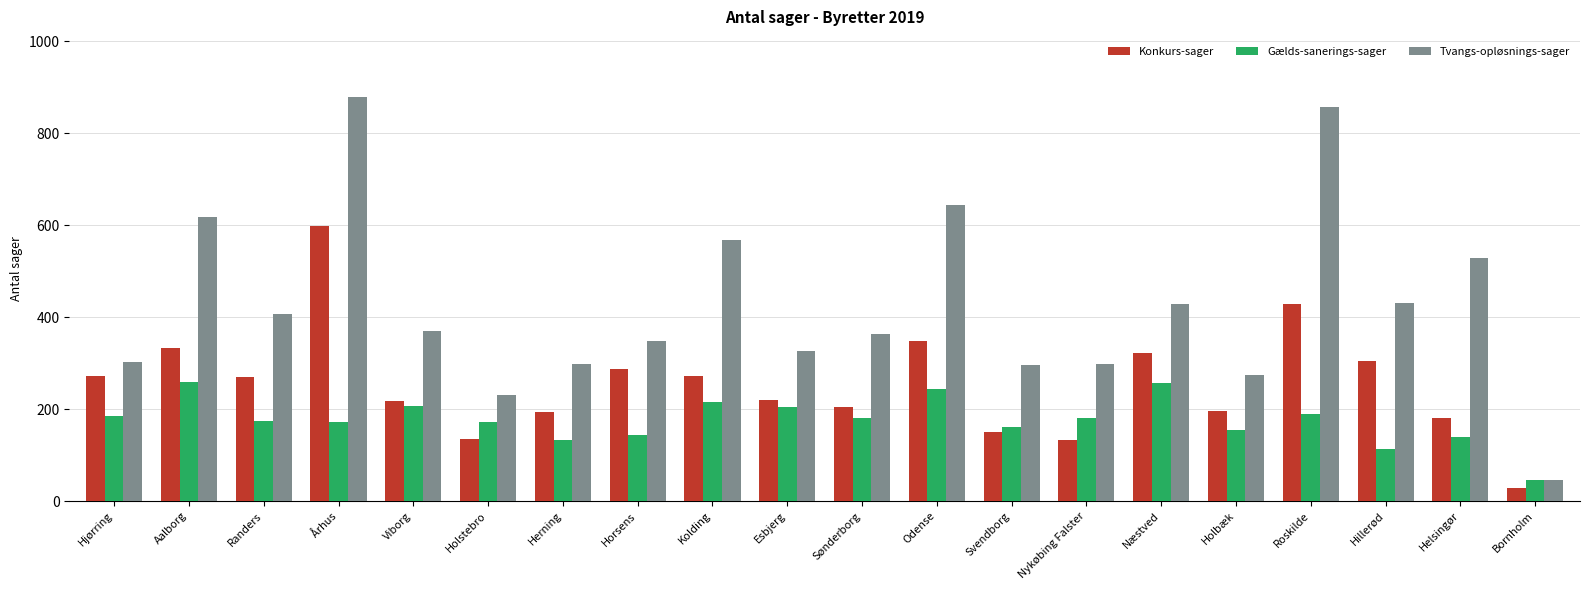

What position from the left is Svendborg?

13